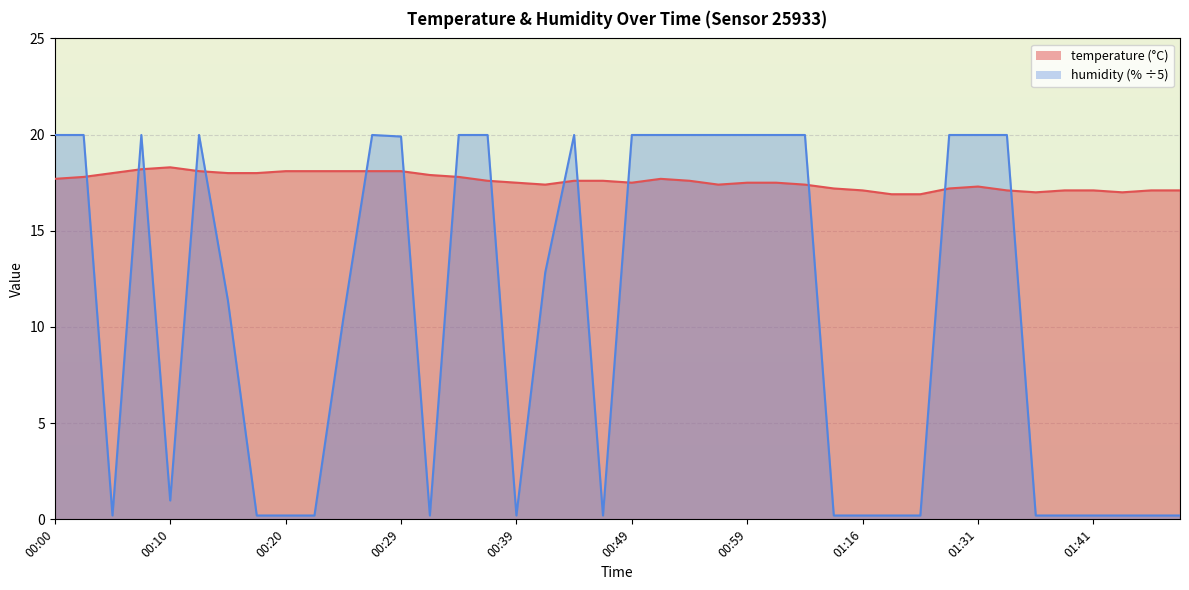

What is the total value across all series at 01:29?

37.2